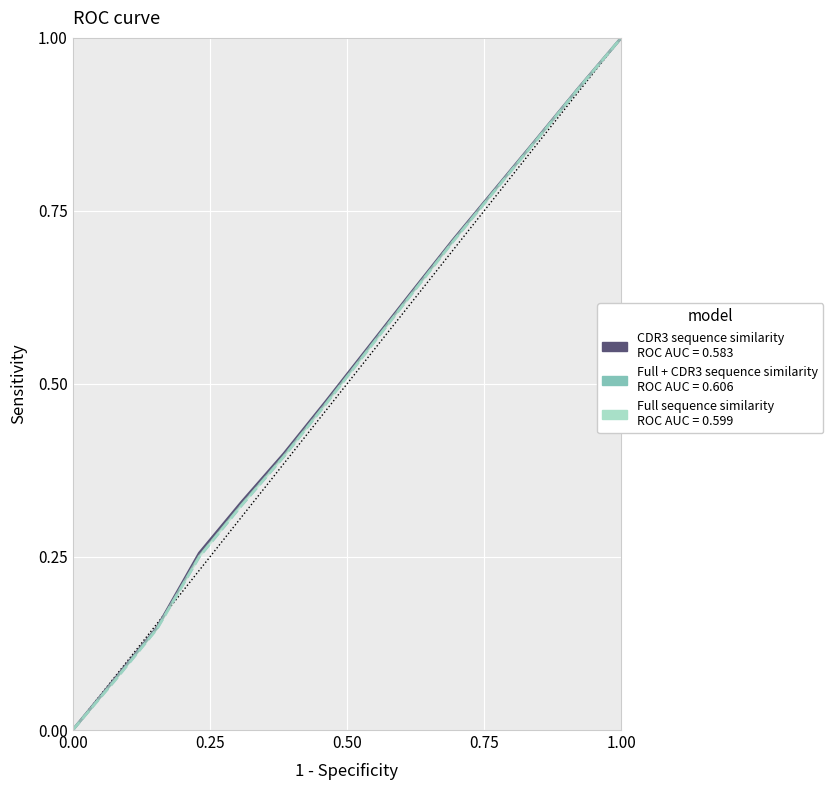

What is the greatest value displayed?

1.0